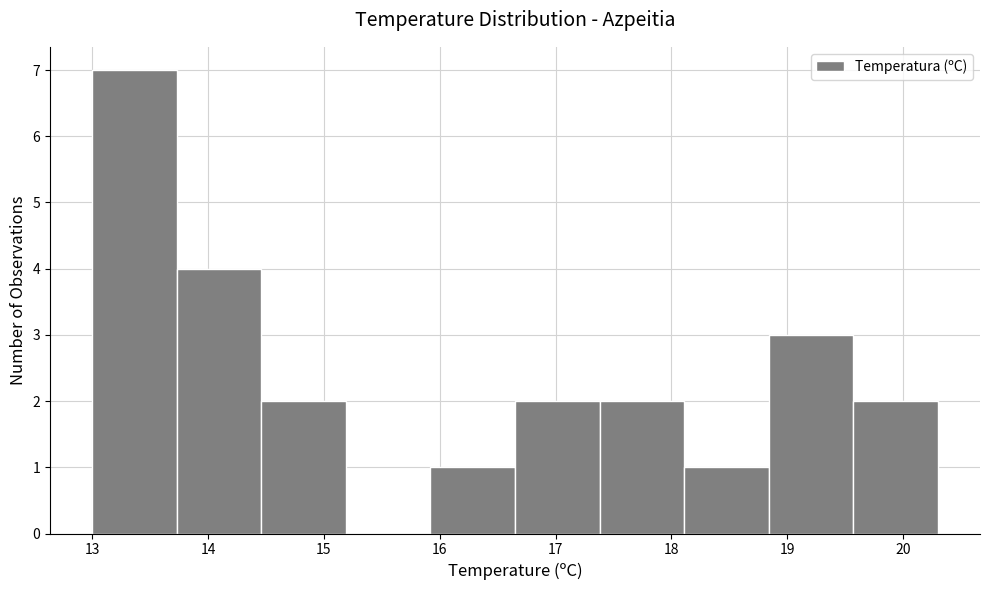

Reading left to right, transcribe this chart: for each bar, give the range it covers on the x-axis and its height. Neither the bar edges nor the heights are printed on the chart, so give them approximately, as read against the axes.

13.00 to 13.73: 7
13.73 to 14.46: 4
14.46 to 15.19: 2
15.19 to 15.92: 0
15.92 to 16.65: 1
16.65 to 17.38: 2
17.38 to 18.11: 2
18.11 to 18.84: 1
18.84 to 19.57: 3
19.57 to 20.30: 2